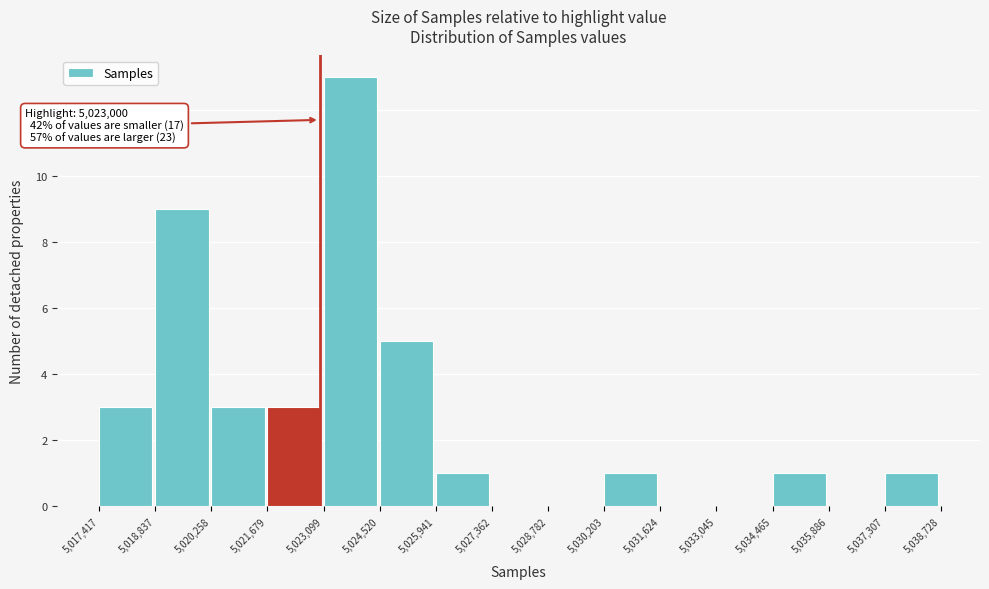

Over which range of the x-axis is the bar tallest?

5,023,099 to 5,024,520